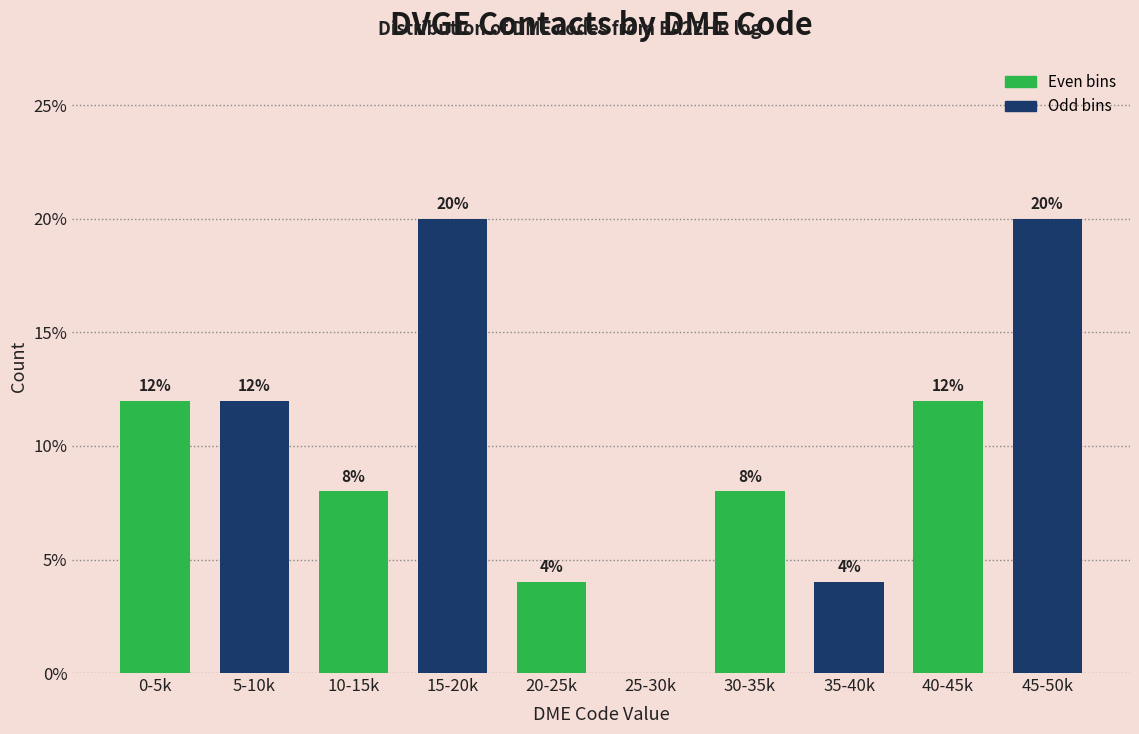

Reading left to right, transcribe all the data shown in this chart.

0-5k=12	5-10k=12	10-15k=8	15-20k=20	20-25k=4	25-30k=0	30-35k=8	35-40k=4	40-45k=12	45-50k=20